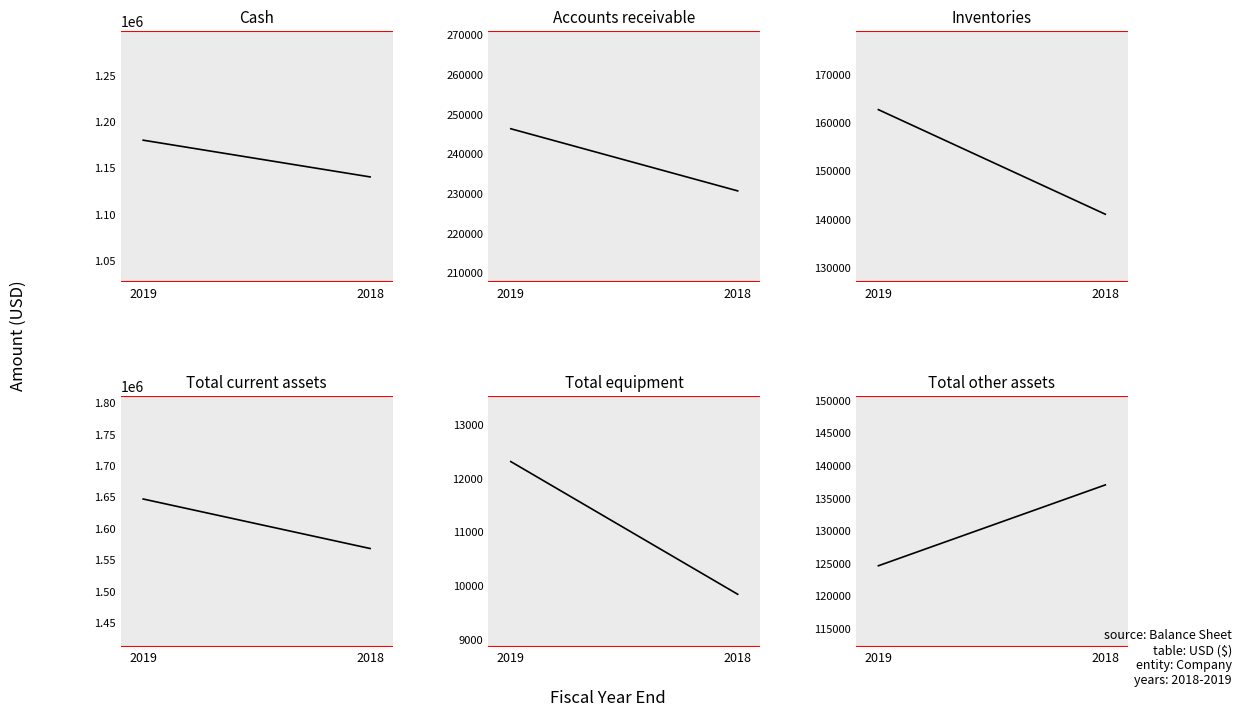

At 2018, list the series in order from smallest to largest.

Total equipment, Total other assets, Inventories, Accounts receivable, Cash, Total current assets